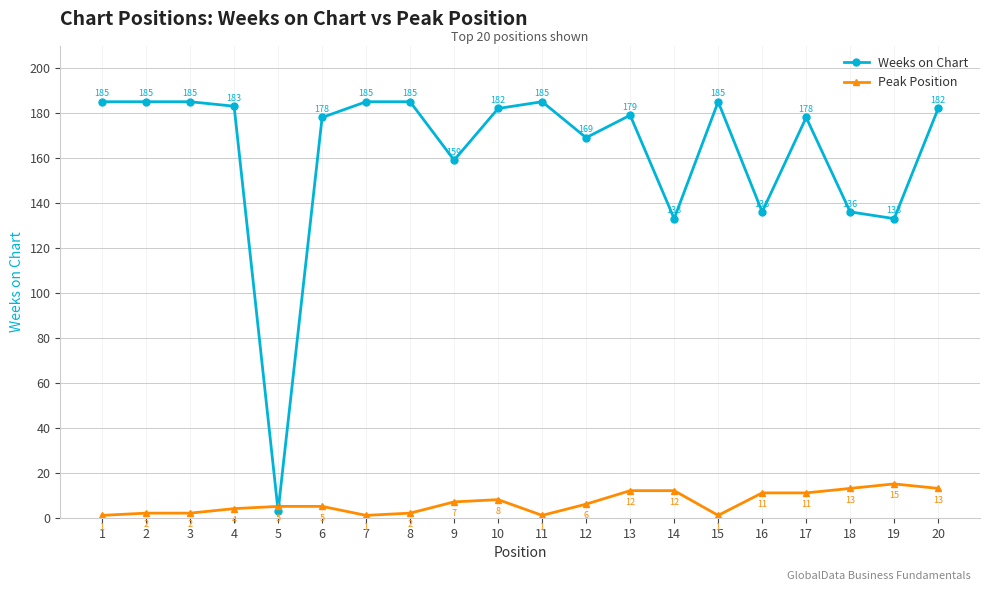

Where is Peak Position nearest to the value 8?

10